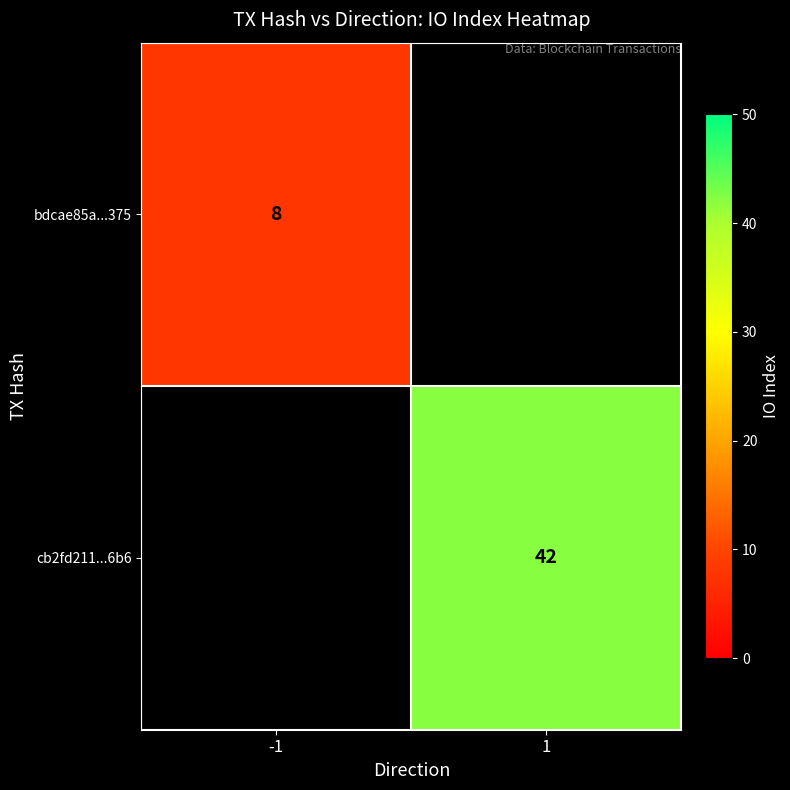

Is it true that bdcae85a...375 equals 8 at -1?

True